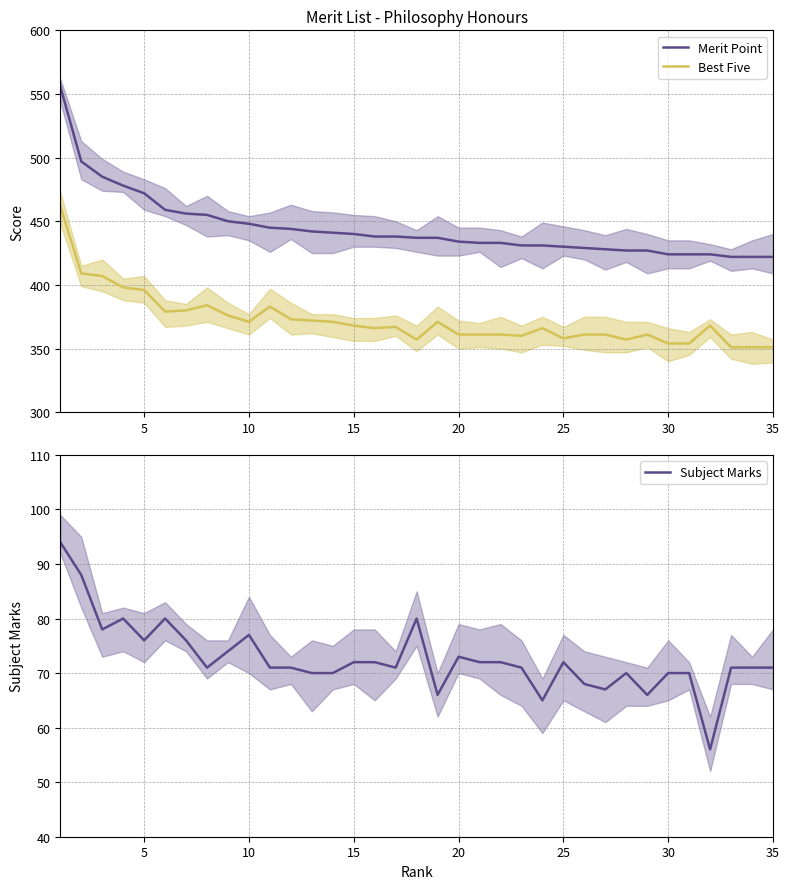

True or false: Merit Point and Best Five cross at least once.

False